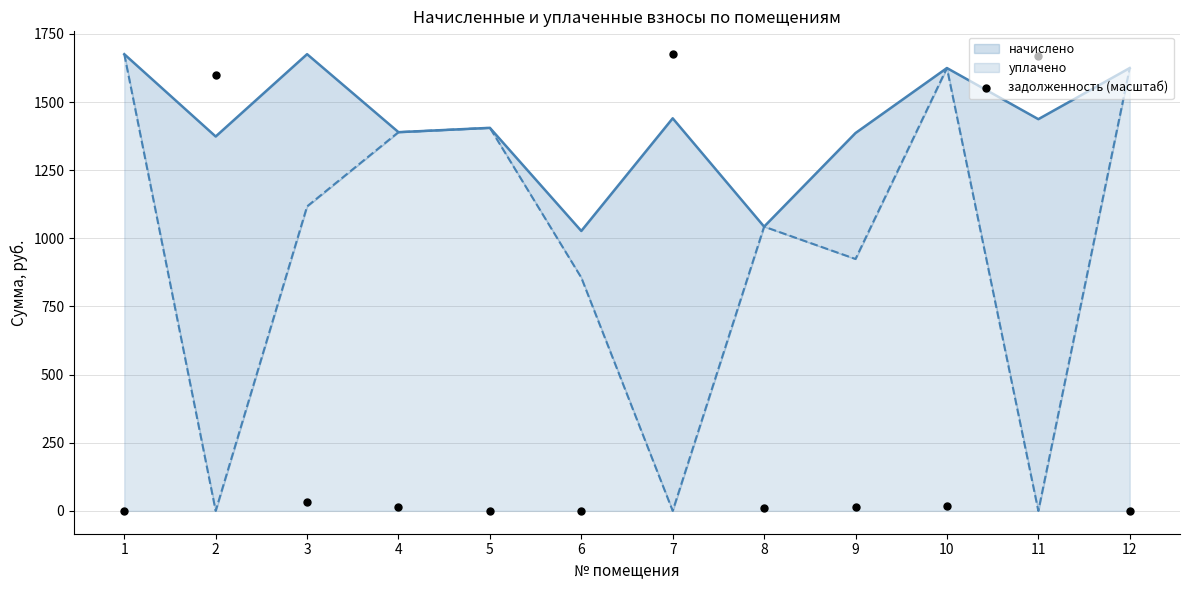

Between 10 and 12, which is larger?

10